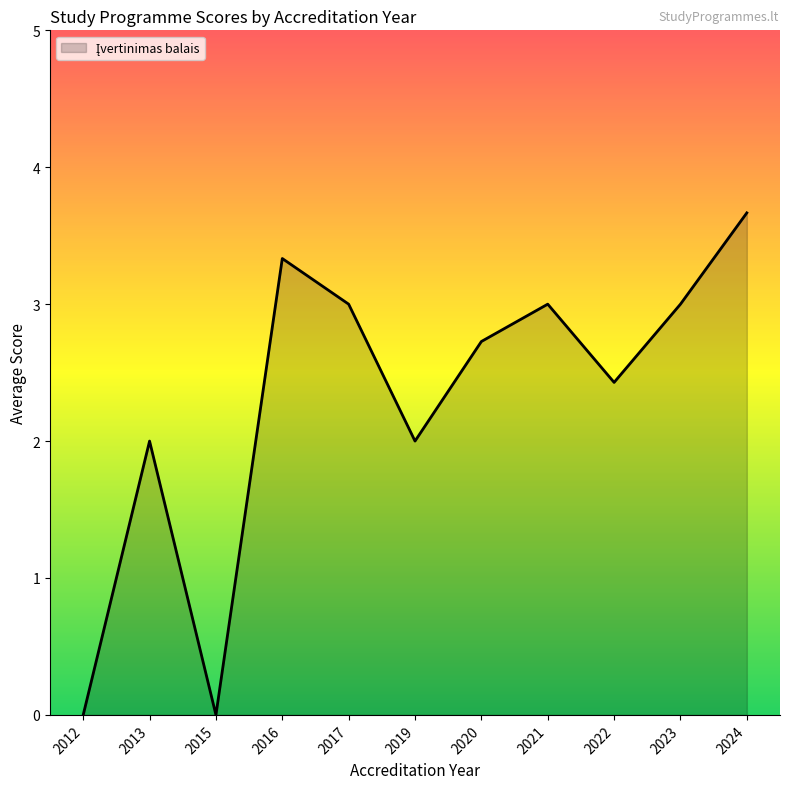

Is it true that the value at 2013 is 3.0?

False